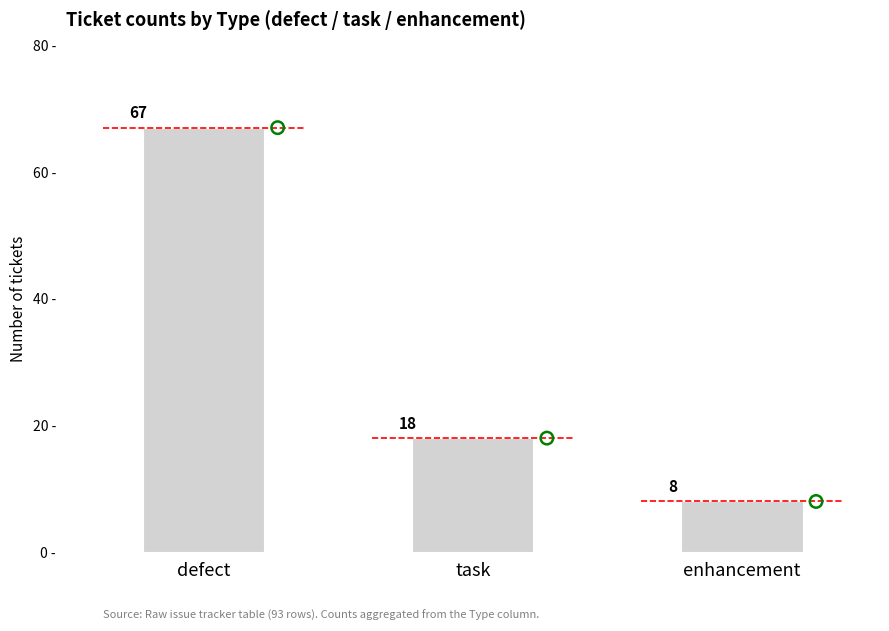

Which has a higher value, task or defect?

defect